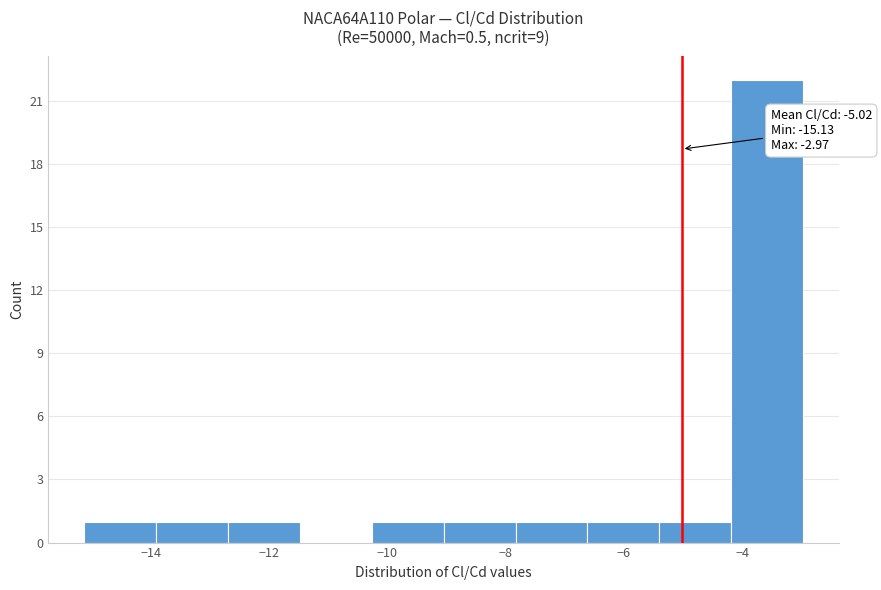

Over which range of the x-axis is the bar tallest?

-4.2 to -3.0